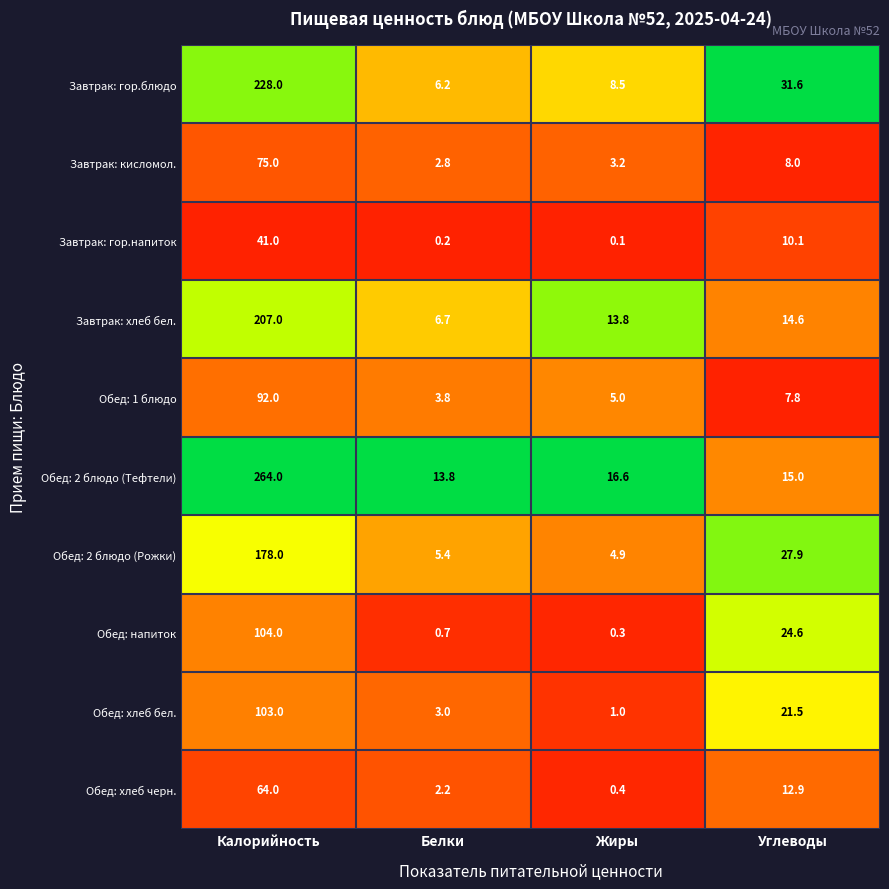

How many data points does each series have?

4